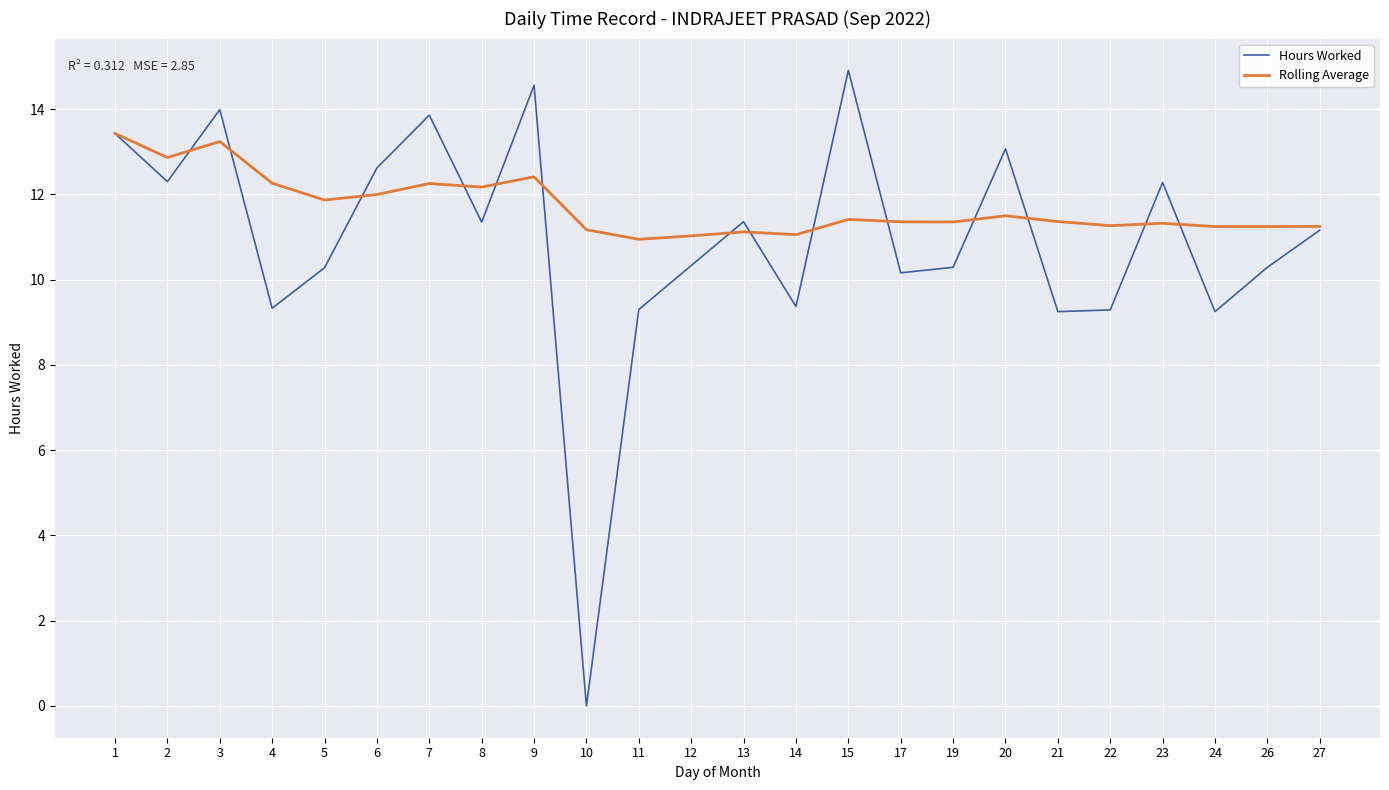

Is it true that Rolling Average equals 11.1 at 13?

True